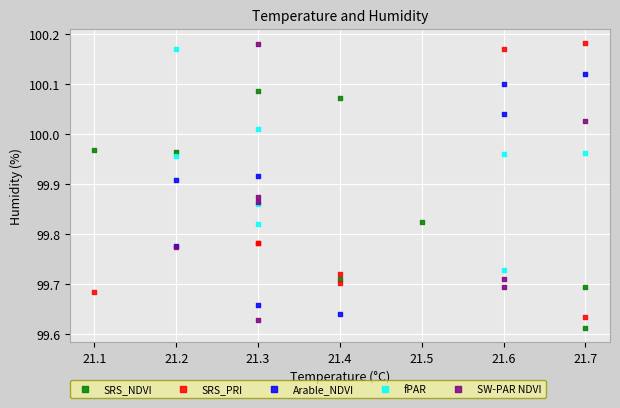

What are all the series names shown in the legend?

SRS_NDVI, SRS_PRI, Arable_NDVI, fPAR, SW-PAR NDVI